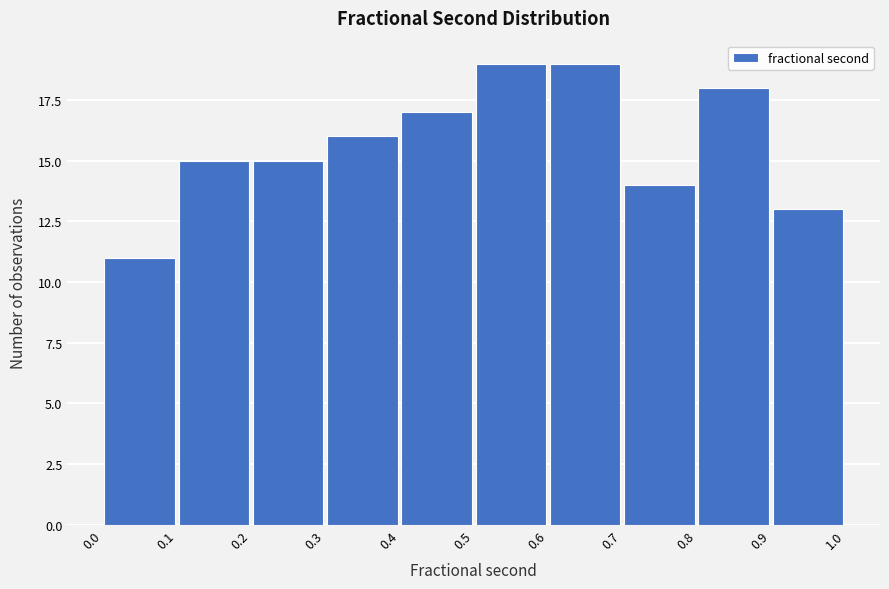

Reading left to right, transcribe this chart: for each bar, give the range it covers on the x-axis and its height. The values are not printed on the chart, so give them approximately, as read against the axis.

0.0 to 0.1: 11
0.1 to 0.2: 15
0.2 to 0.3: 15
0.3 to 0.4: 16
0.4 to 0.5: 17
0.5 to 0.6: 19
0.6 to 0.7: 19
0.7 to 0.8: 14
0.8 to 0.9: 18
0.9 to 1.0: 13